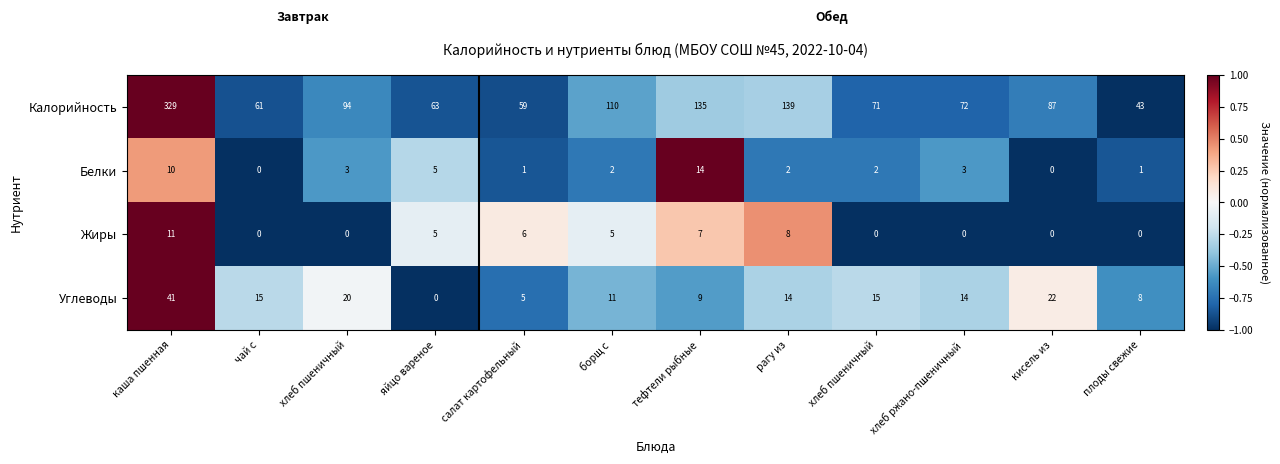

Count the number of data series in this chart.

4